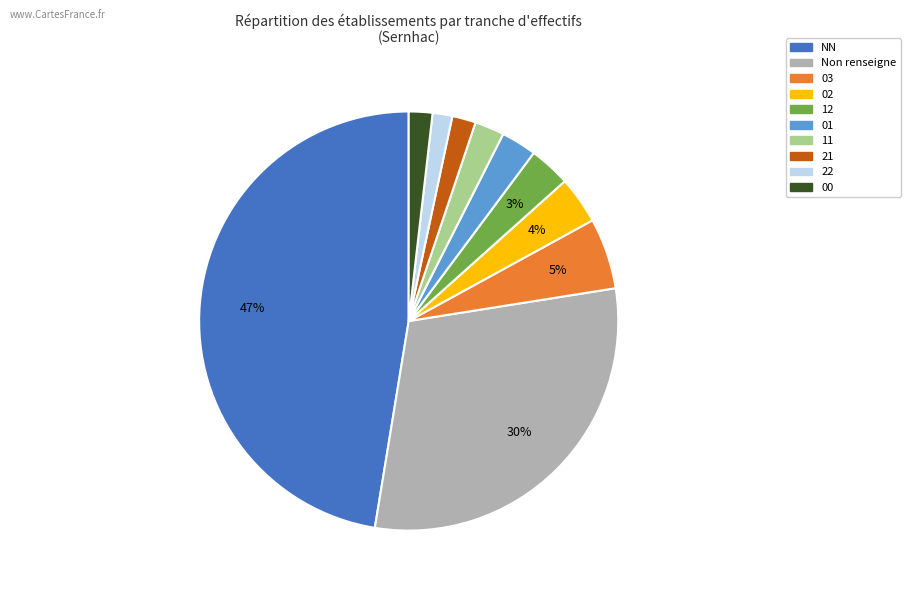

To the nearest percent, what is the average slice percentage?

10%